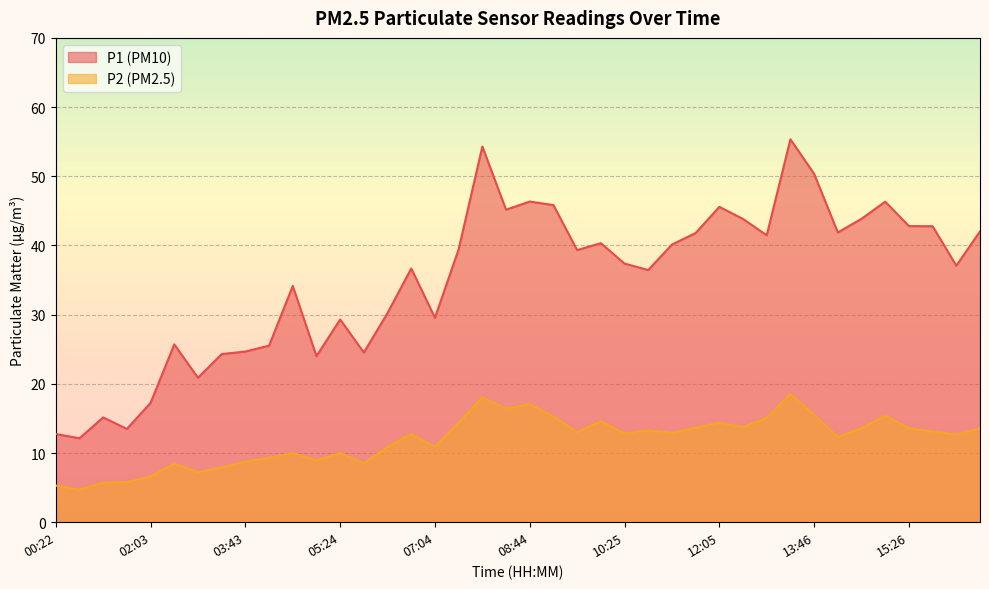

Rank the series at 04:59 from lowest to highest value.

P2, P1